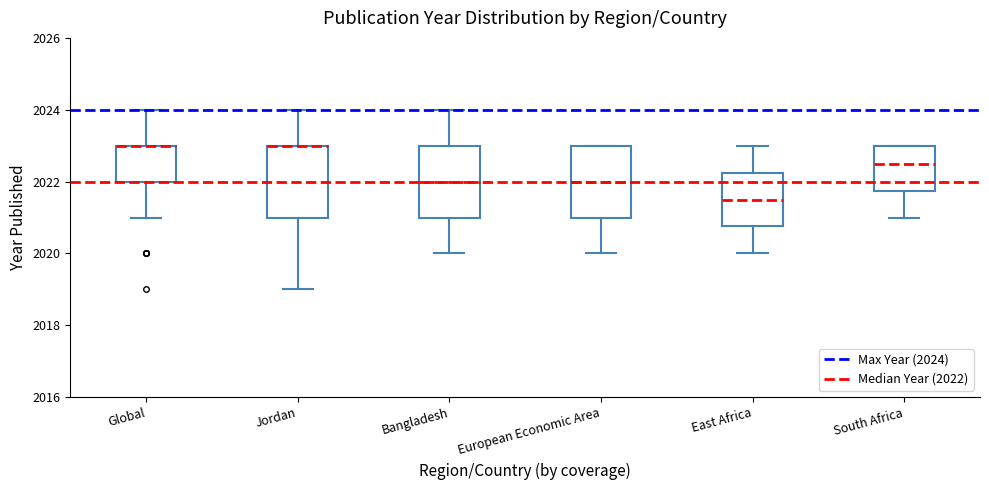

Where is the upper edge of the box for Jordan on the y-axis? The values are not printed on the chart, so give them approximately, as read against the axis.

2023.0